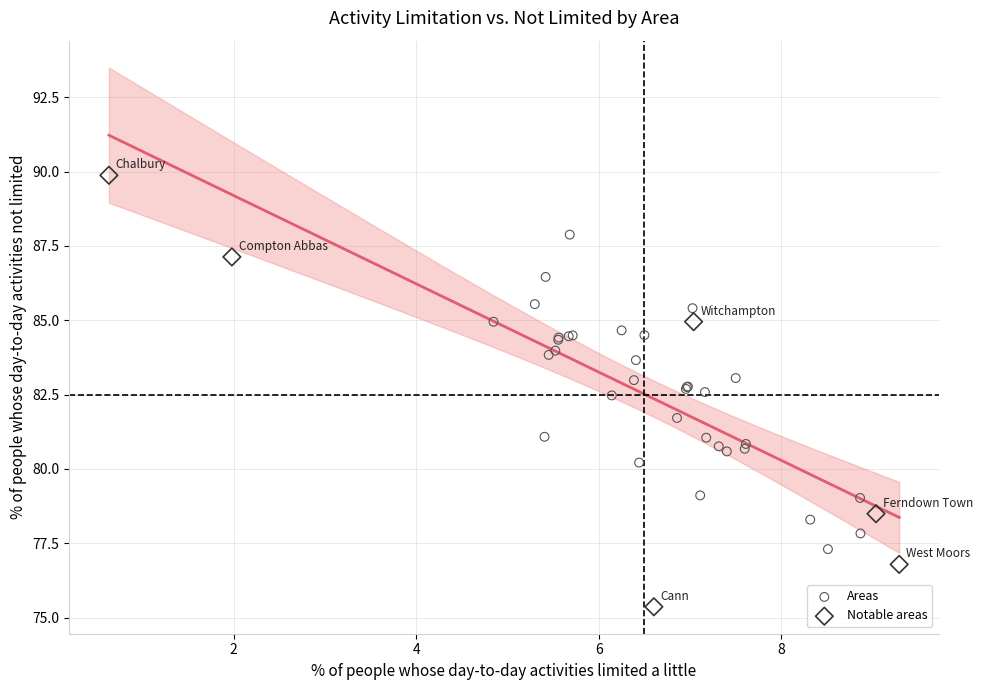

Which series has the widest spread of Y values?

Notable areas